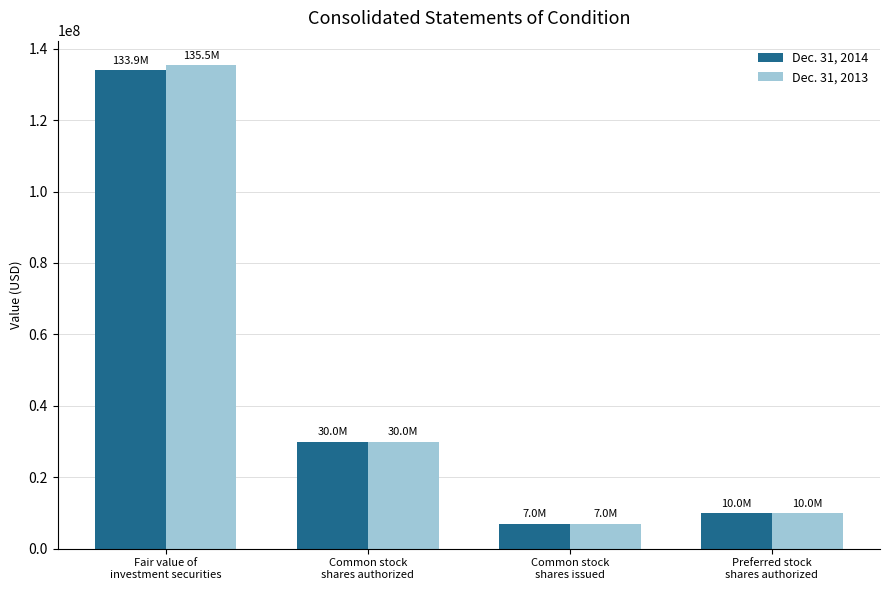

Where does the Dec. 31, 2013 series first go above 30000000?

Fair value of
investment securities